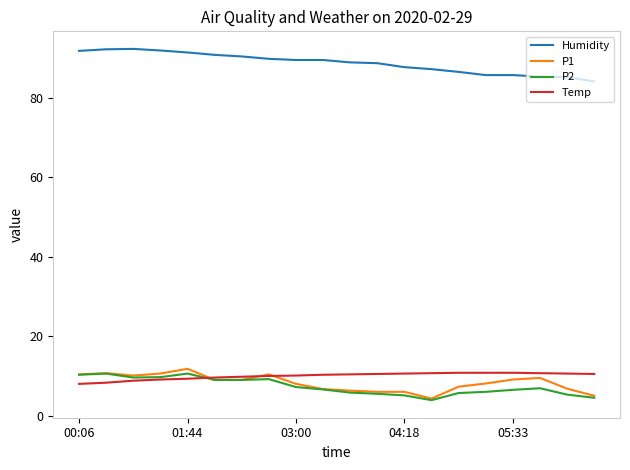

What are all the series names shown in the legend?

Humidity, P1, P2, Temp